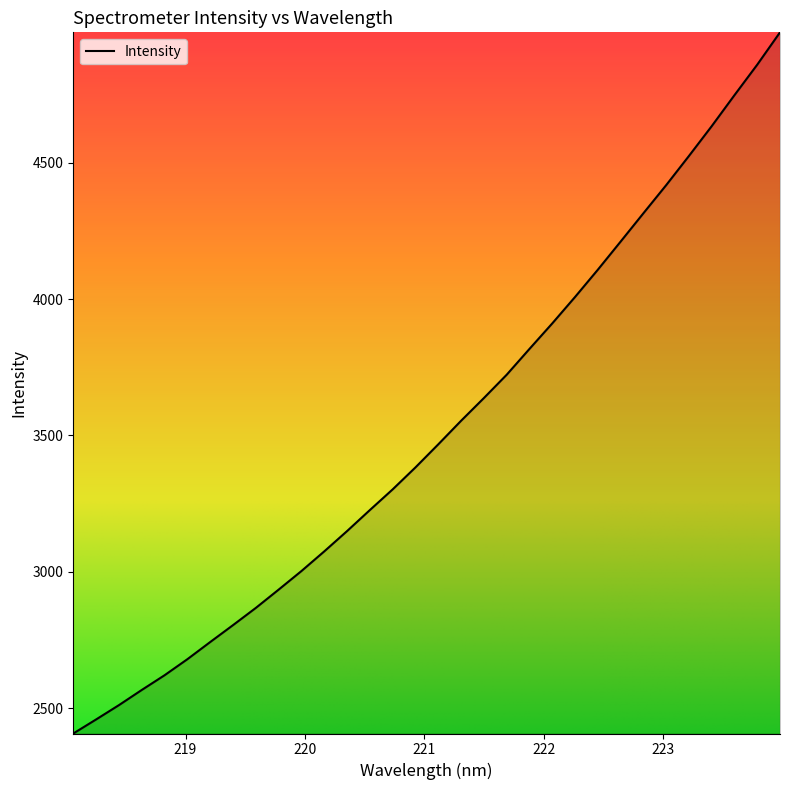

How many categories are shown in the chart?

32